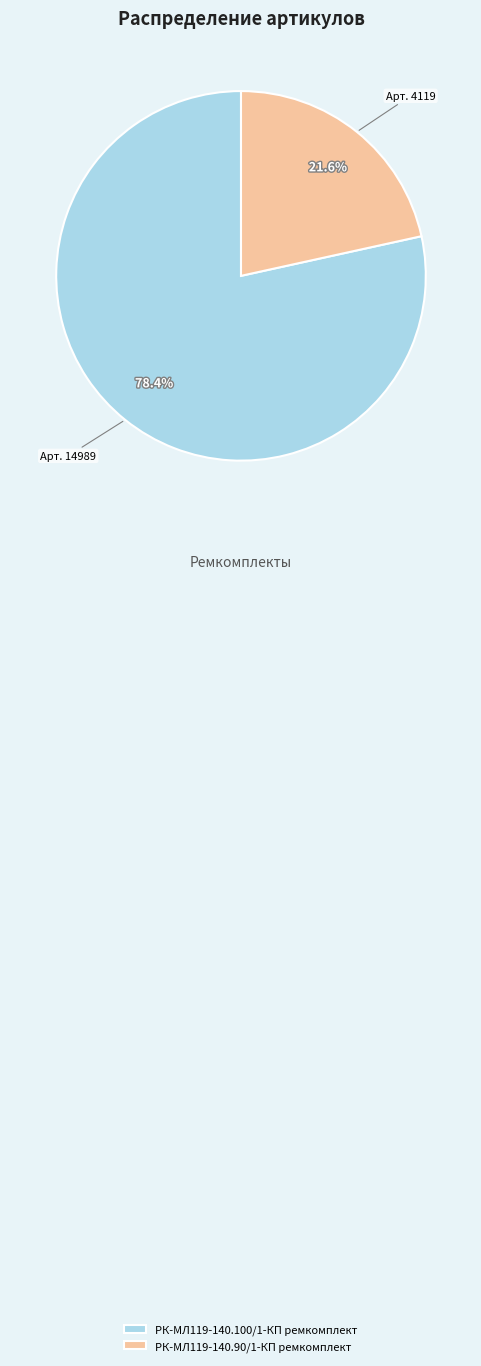

Rank the categories by value from highest to lowest.

РК-МЛ119-140.100/1-КП ремкомплект, РК-МЛ119-140.90/1-КП ремкомплект